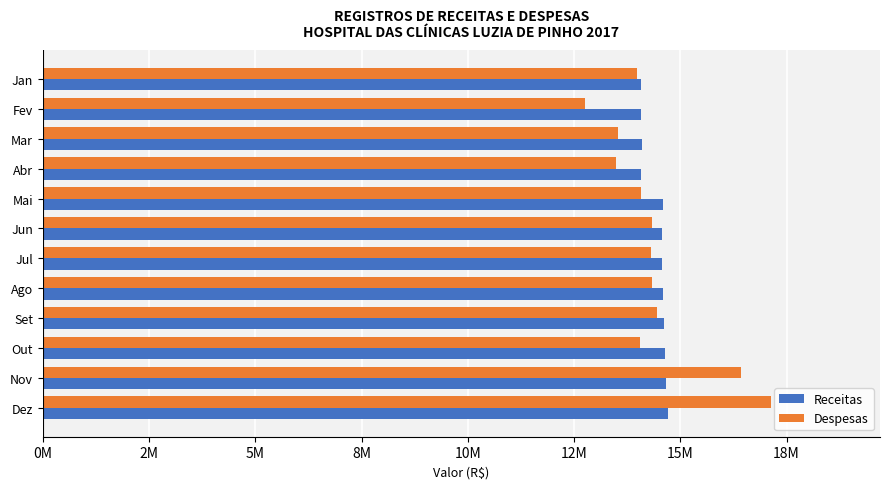

What are all the series names shown in the legend?

Receitas, Despesas